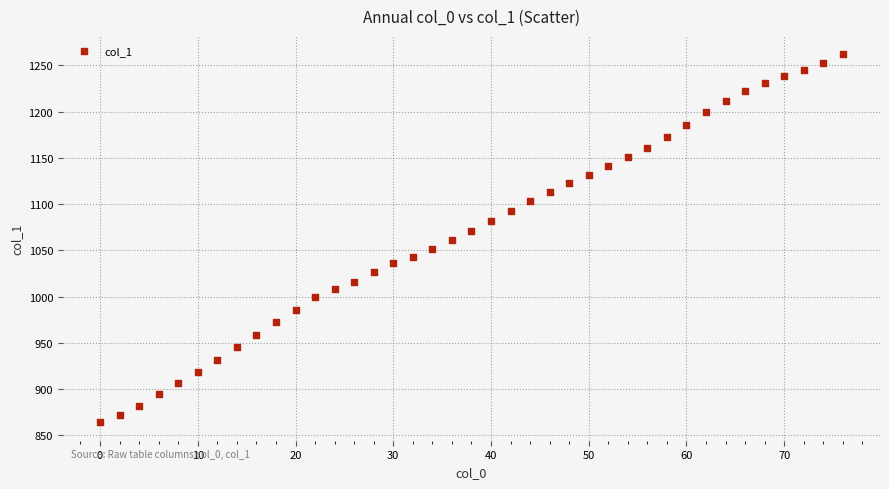

What is the range of X values (max minus min)?

76